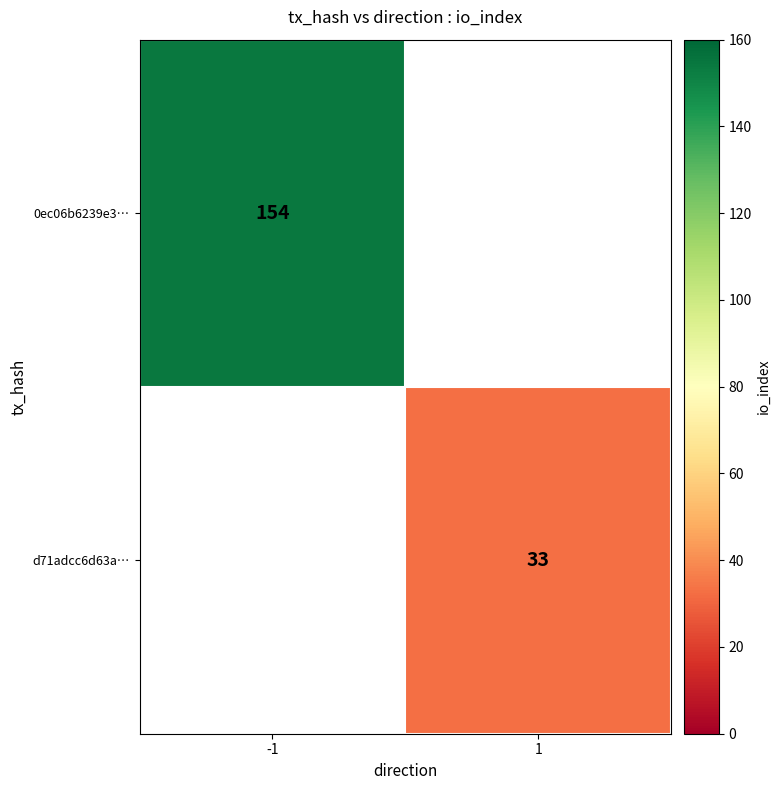

Is the value of 0ec06b6239e3… at -1 greater than the value of d71adcc6d63a… at 1?

Yes